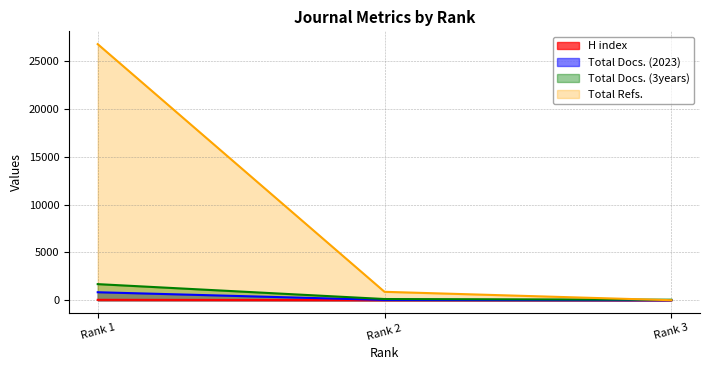

The Total Refs. series shows 0 at Rank 3. True or false?

True